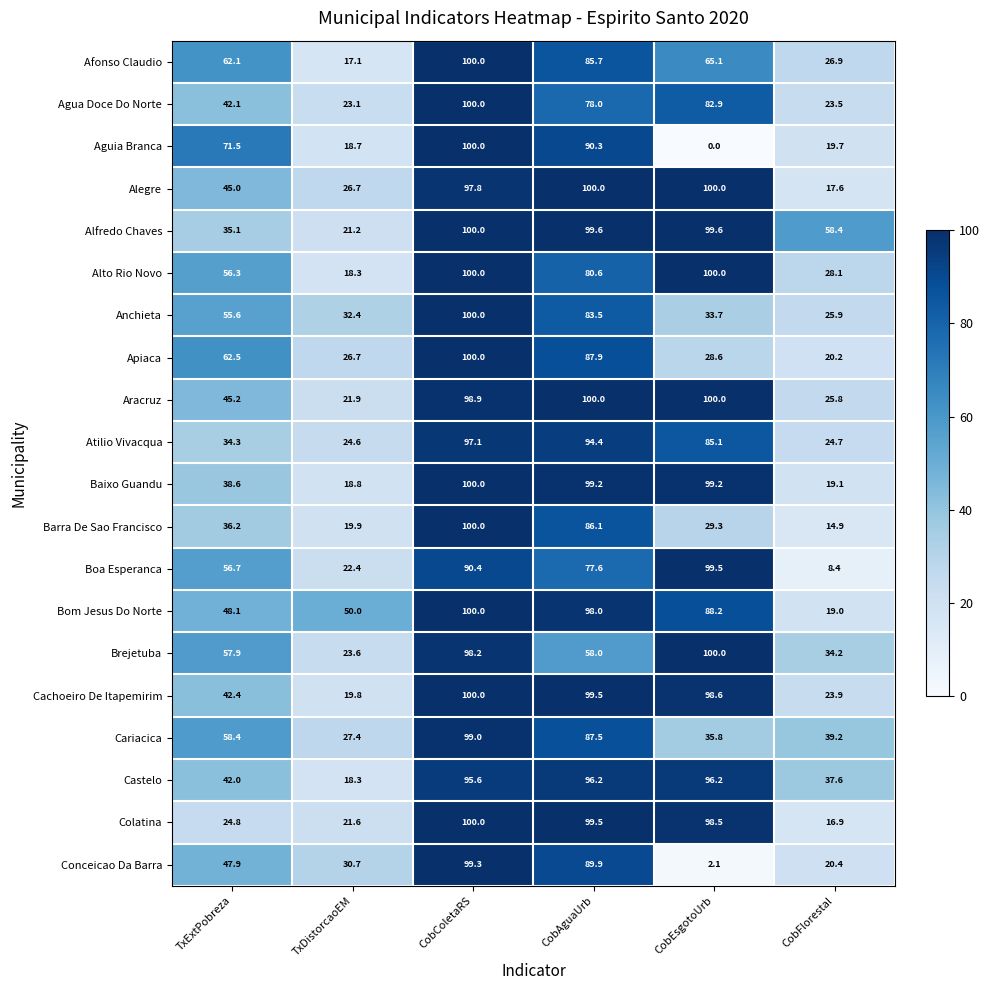

List the labels in order of Apiaca value, largest first.

CobColetaRS, CobAguaUrb, TxExtPobreza, CobEsgotoUrb, TxDistorcaoEM, CobFlorestal